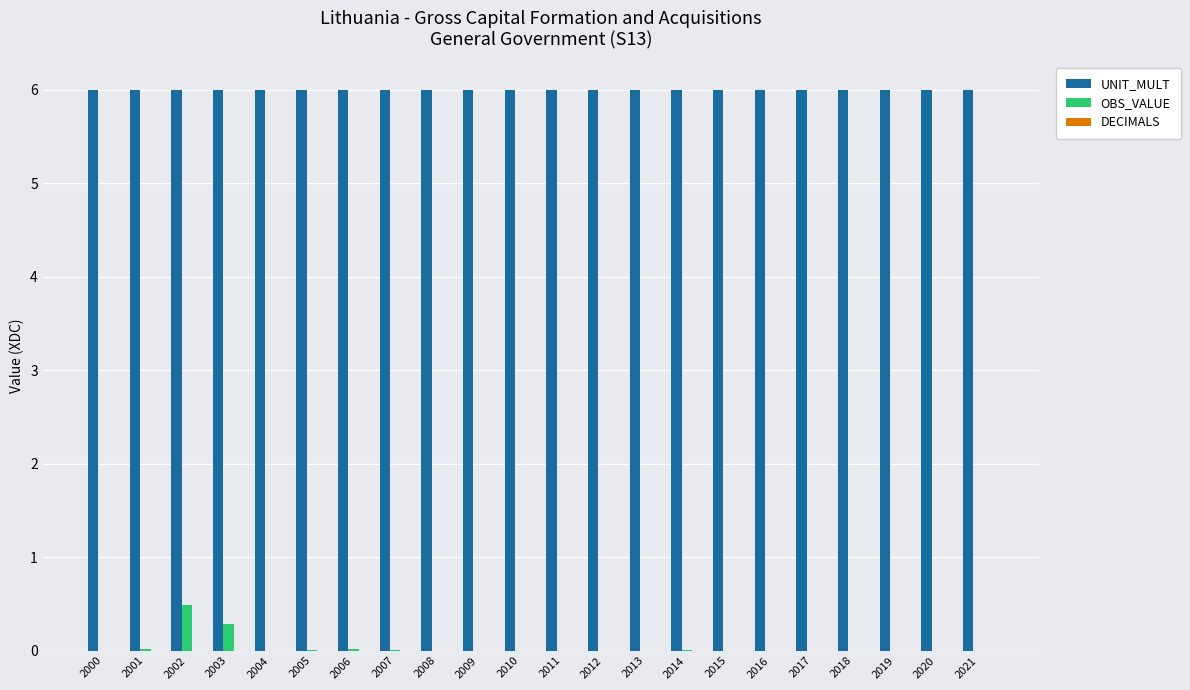

Is it true that OBS_VALUE equals 0.2 at 2021?

False